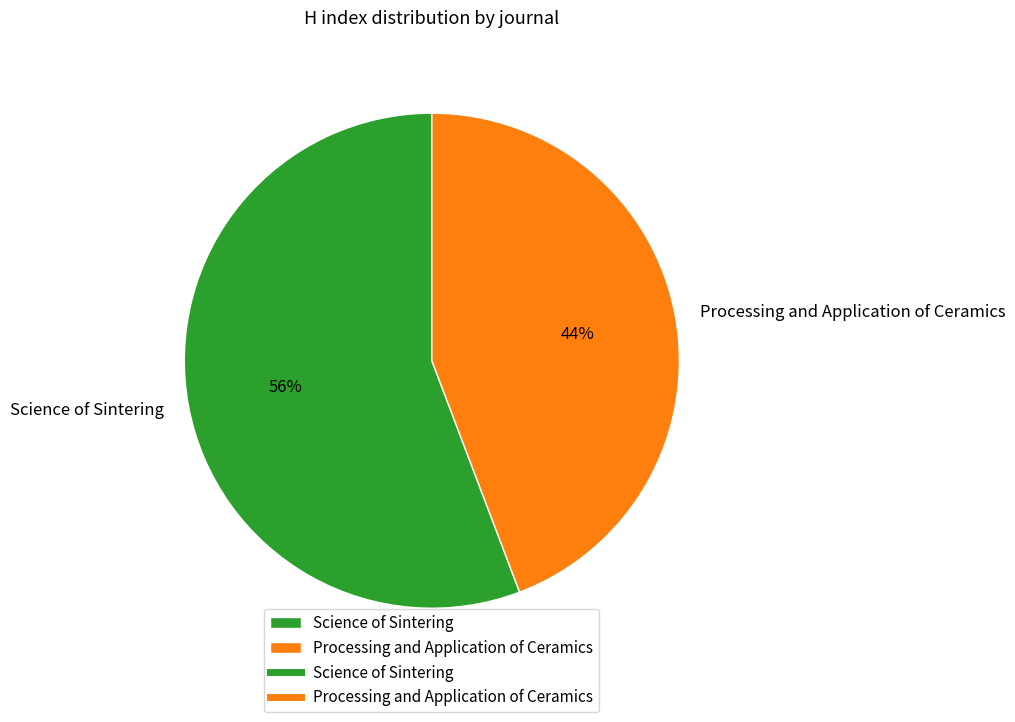

Which slice is the smallest?

Processing and Application of Ceramics